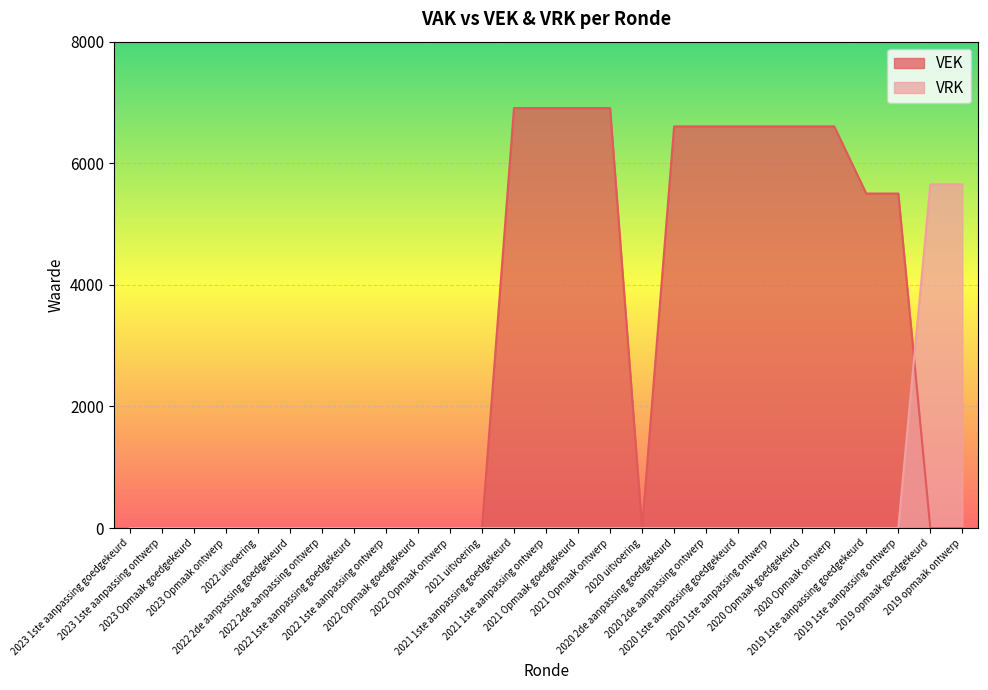

Which series has the largest range (max minus min)?

VEK